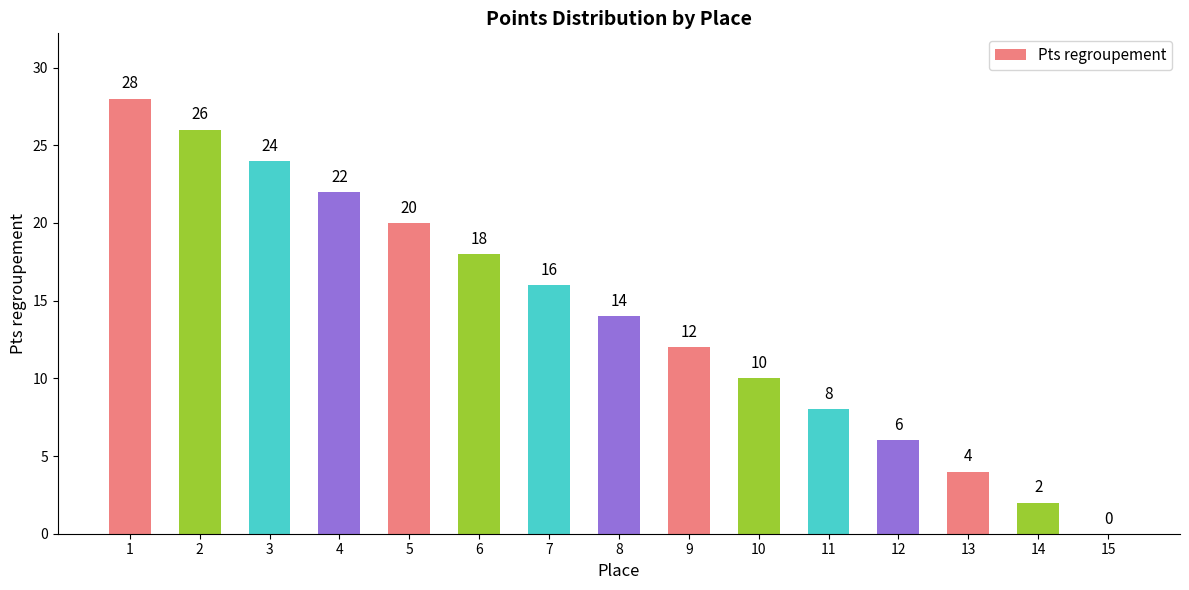

What is the change in value from 2 to 8?

-12